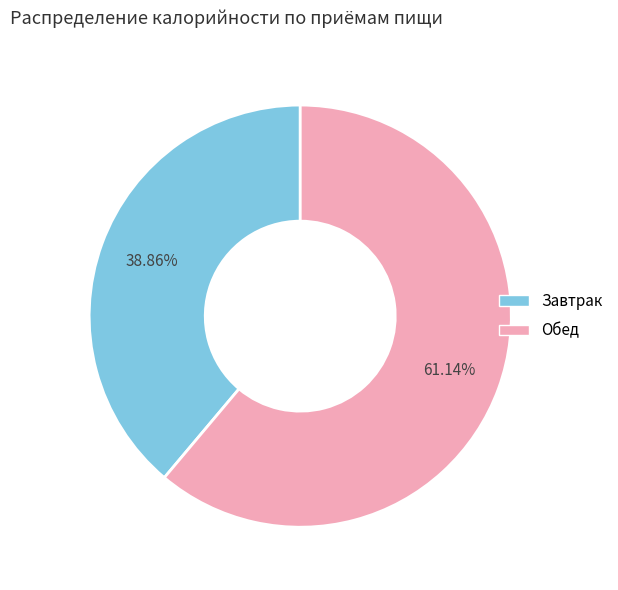

To the nearest percent, what is the combined percentage of Обед and Завтрак?

100%